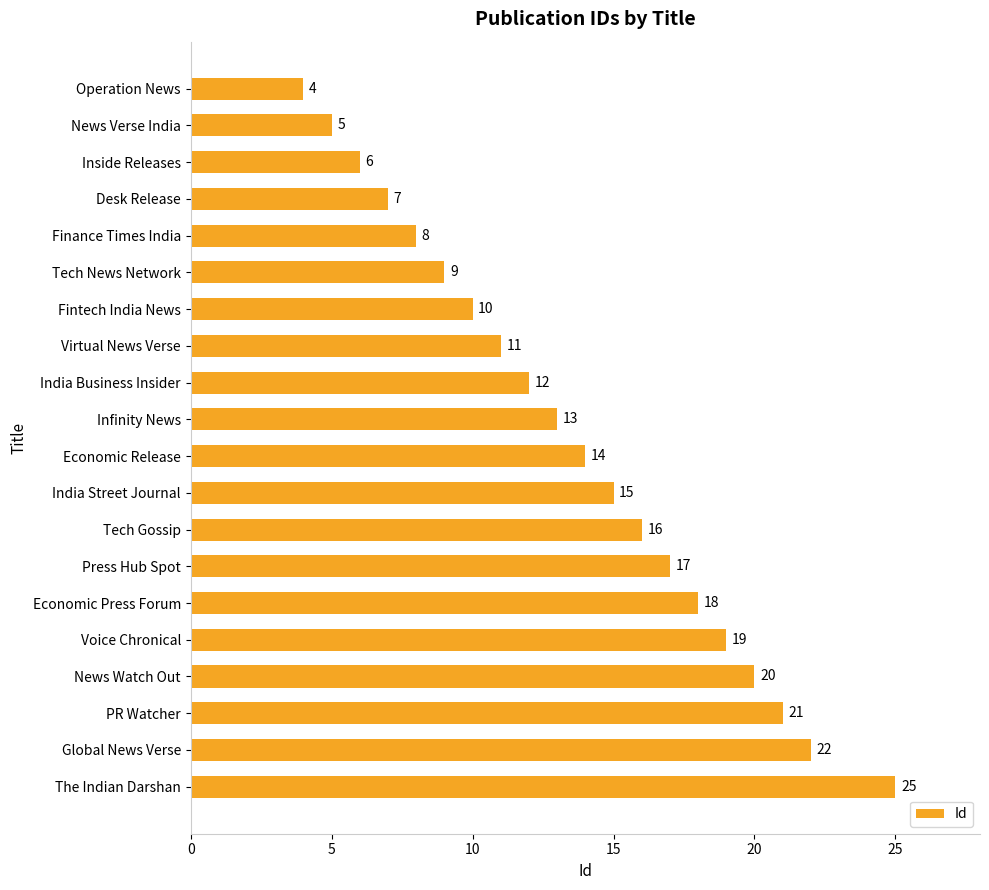

What is the minimum value shown in the chart?

4